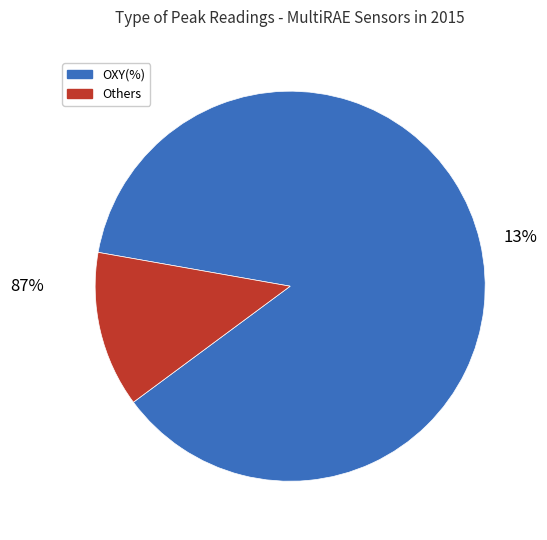

Is there any slice that represents more than half of the pie?

Yes